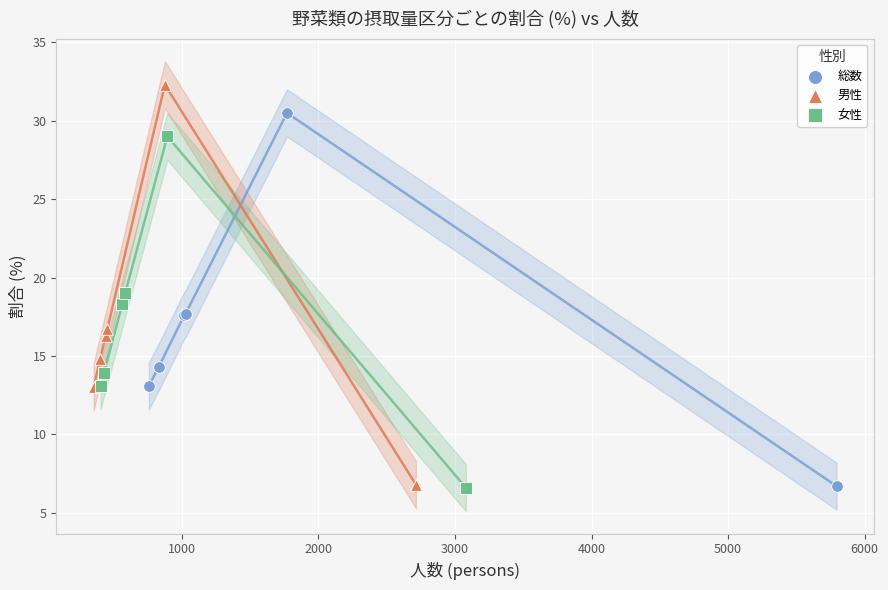

Which series has the largest Y range (max minus min)?

男性